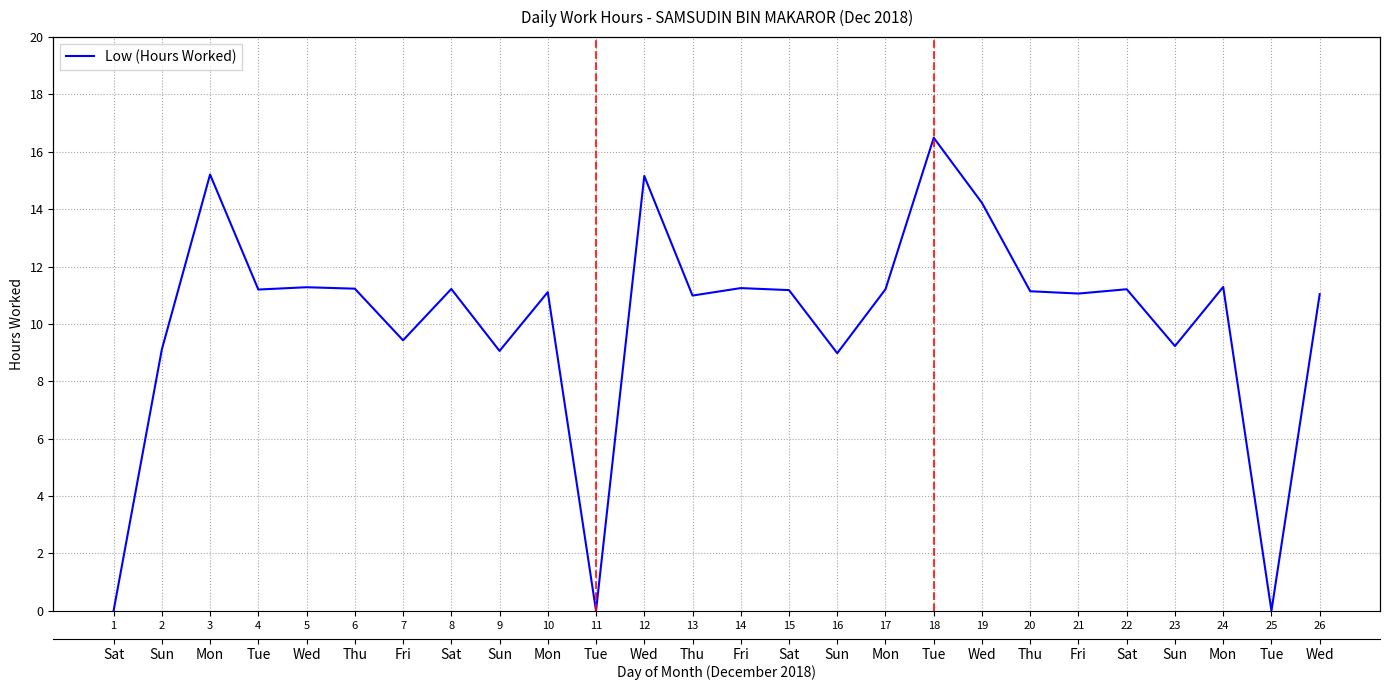

List the labels in order of value, smallest first.

1, 11, 25, 16, 9, 2, 23, 7, 13, 26, 21, 10, 20, 15, 4, 17, 22, 8, 6, 14, 5, 24, 19, 12, 3, 18